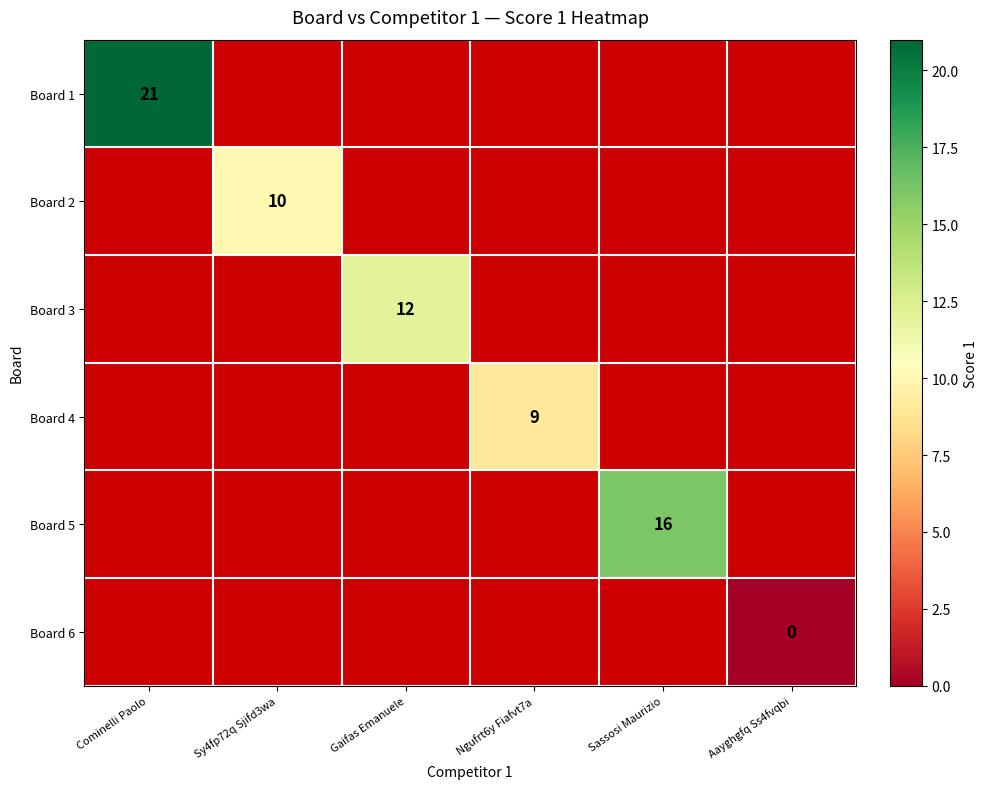

Which label corresponds to the largest value in the chart?

Cominelli Paolo